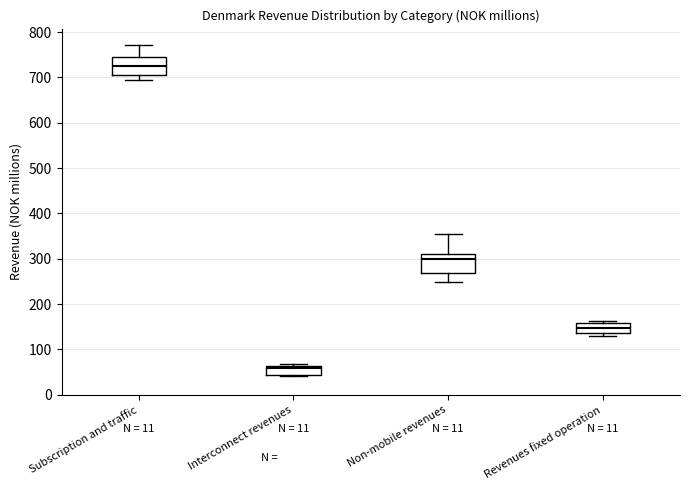

Which box's median line is the highest?

Subscription and traffic